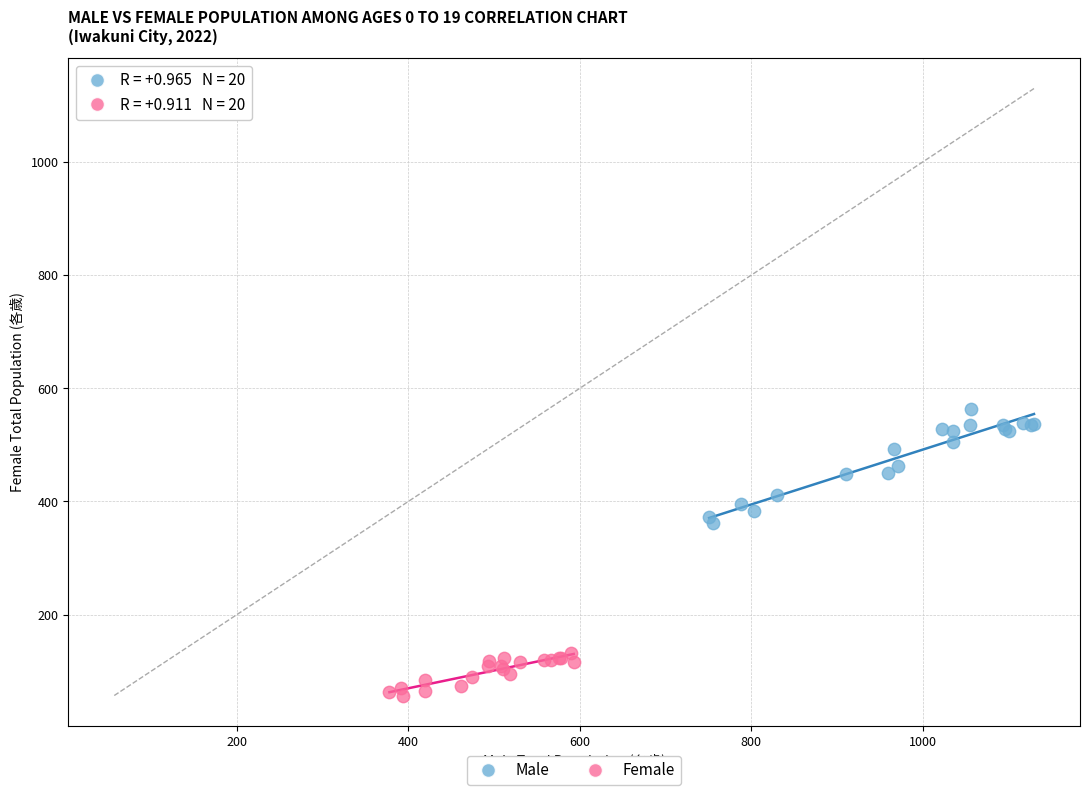

Which series contains the lowest Y value?

Female